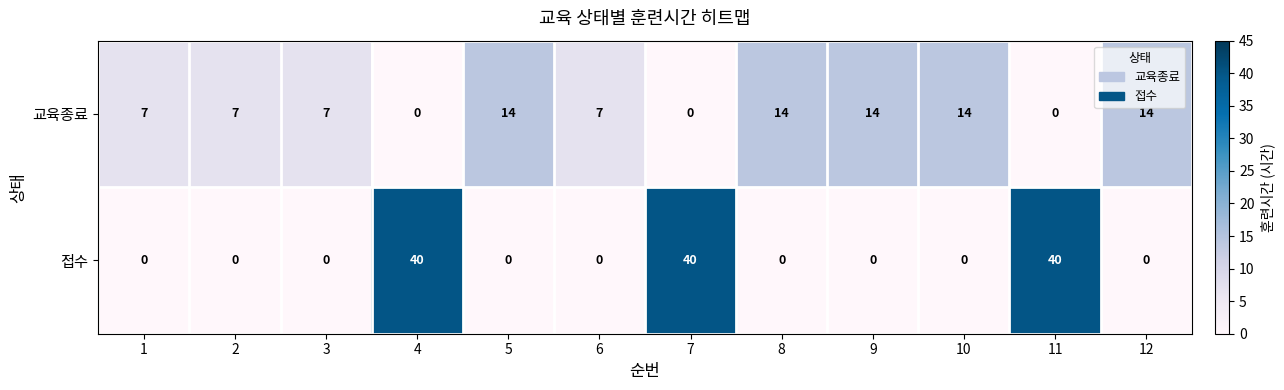

Which series has the largest range (max minus min)?

접수